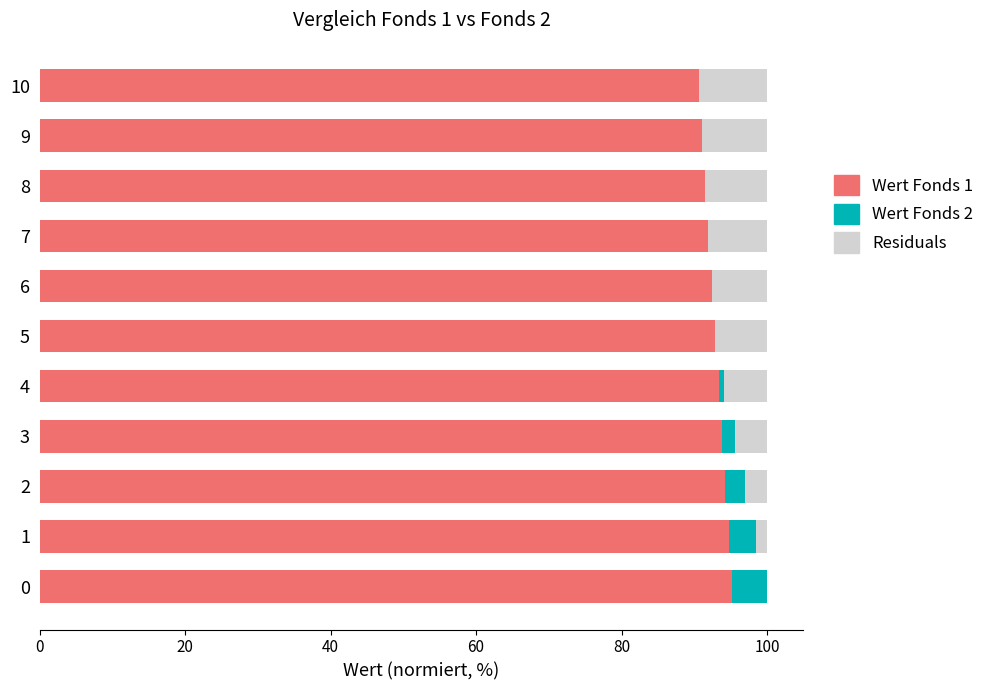

The value of Wert Fonds 1 at 2 is 158.7. True or false?

False